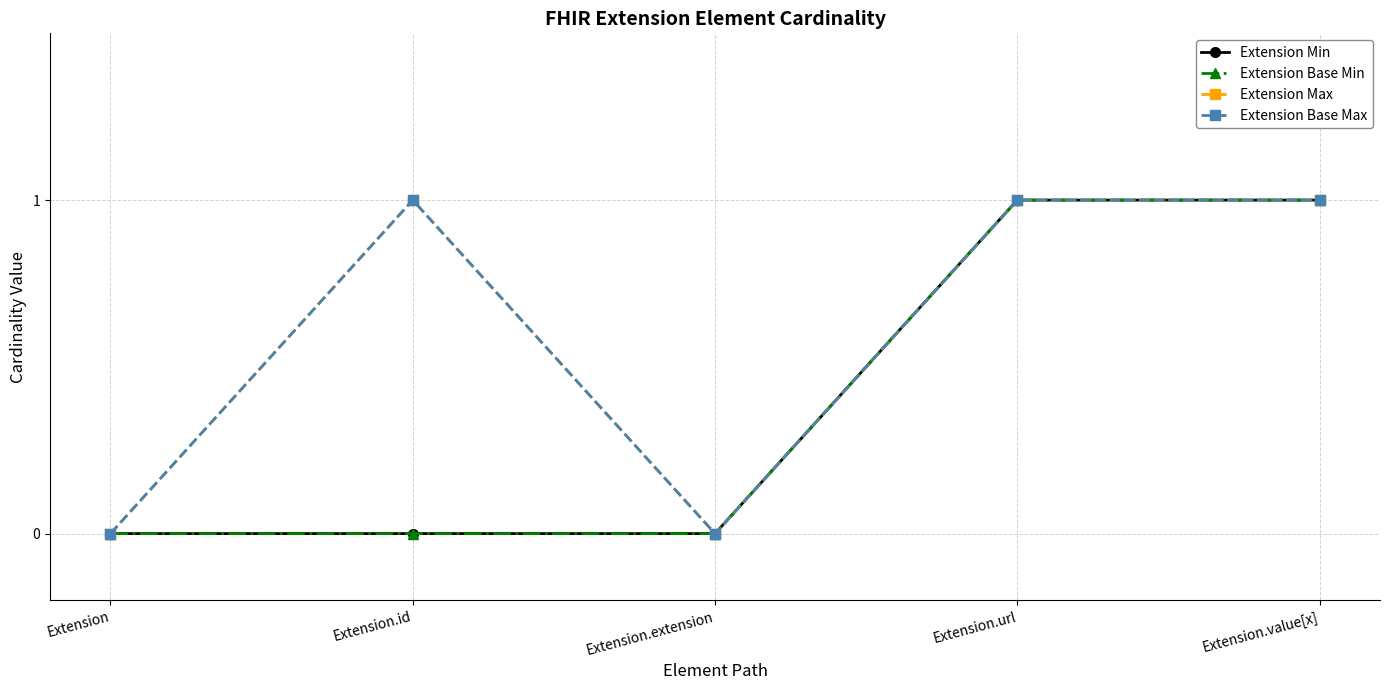

Is this an area chart (filled region under the line)?

No